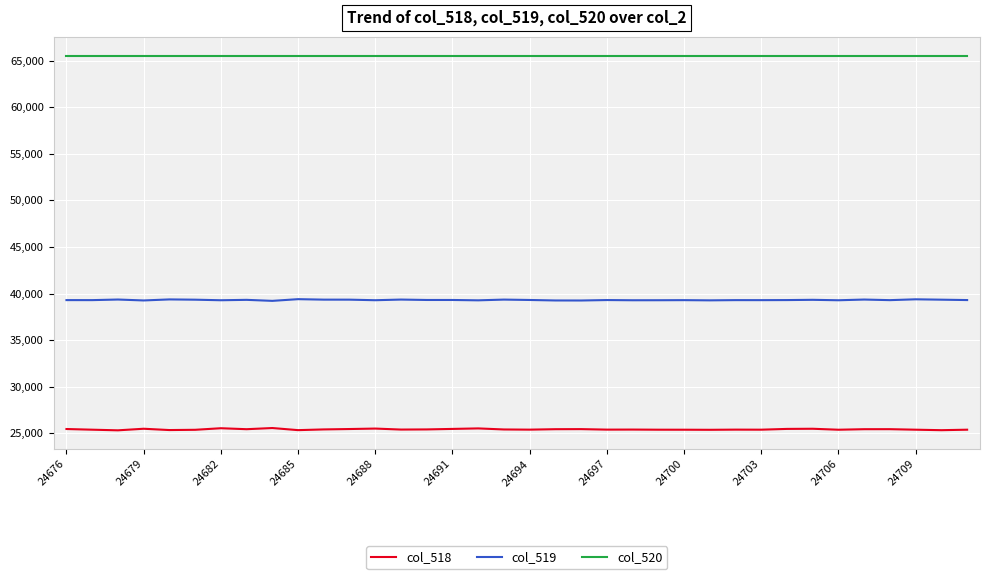

Which series has the largest total across all categories?

col_520